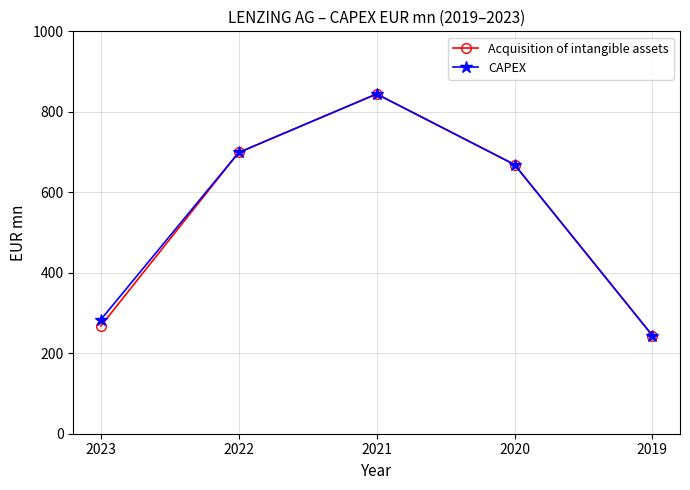

What is the value of the Acquisition of intangible assets point at the 1st from the left?

267.8